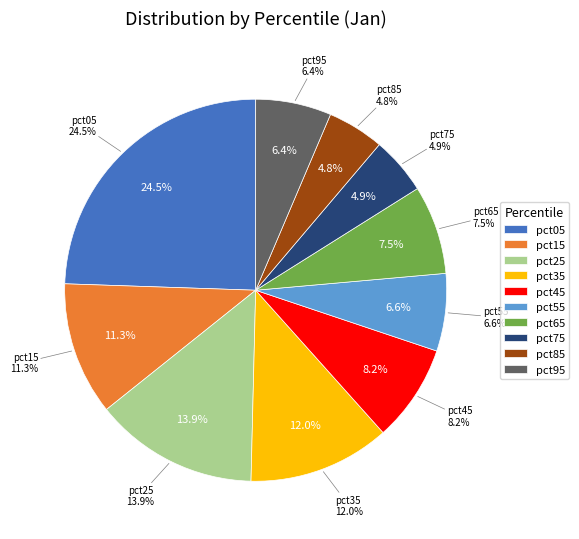

Count the number of slices in the pie.

10